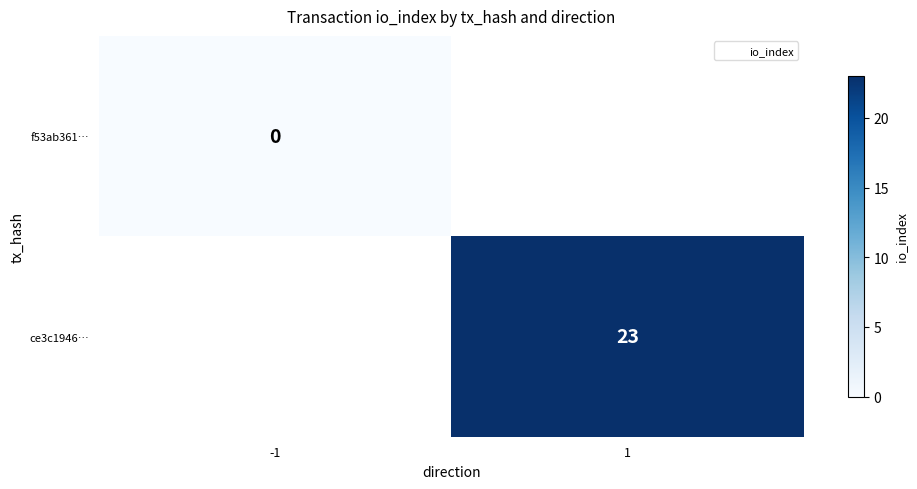

Between 1 and -1, which is larger?

-1